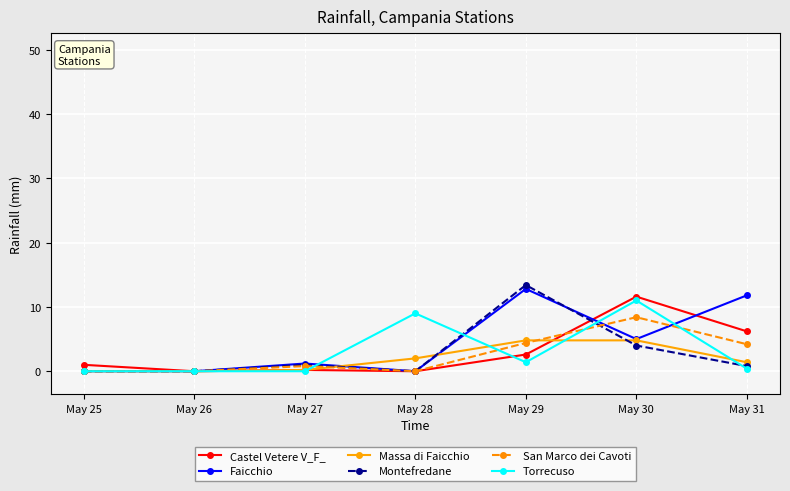

At which category is the sum across all series the highest?

May 30